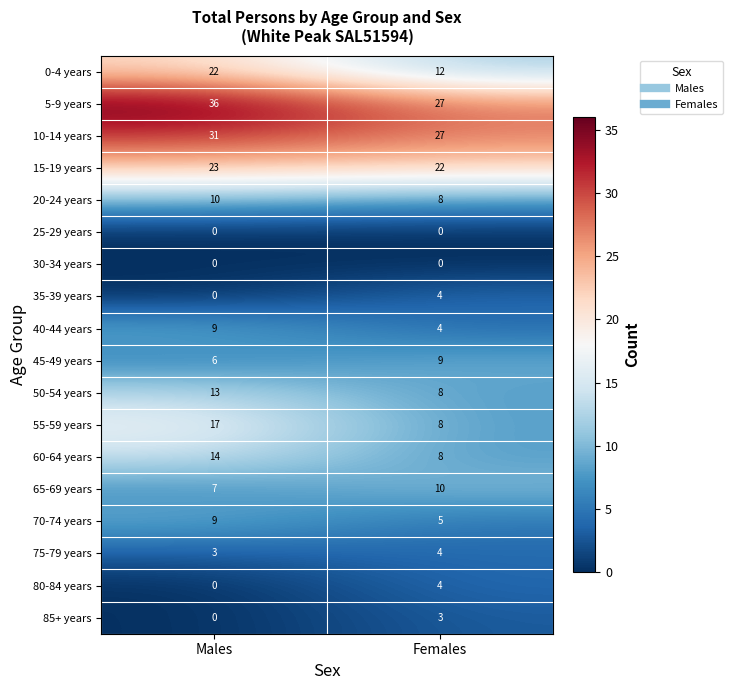

The value of 10-14 years at Males is 31. True or false?

True